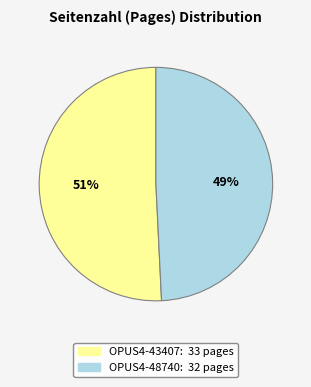

Which slice is the smallest?

OPUS4-48740